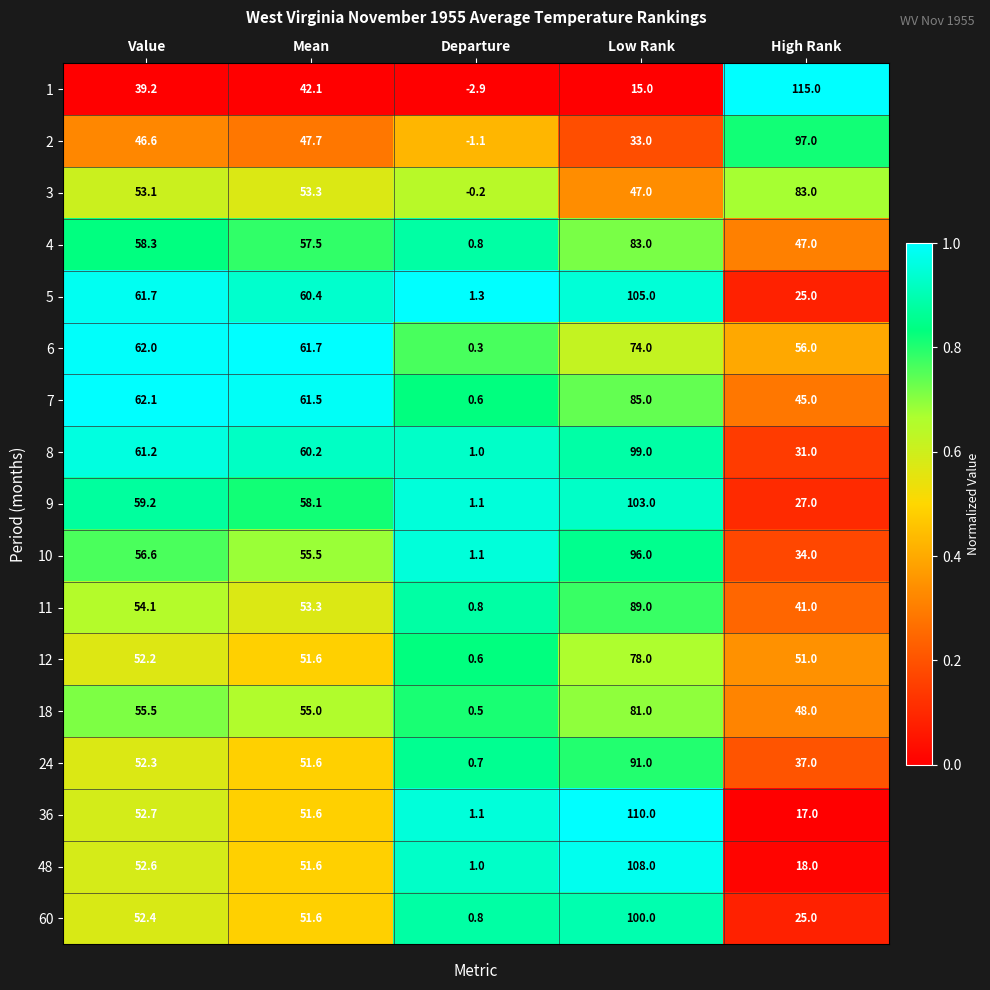

What is the spread (max minus min) of values at Departure?

4.2